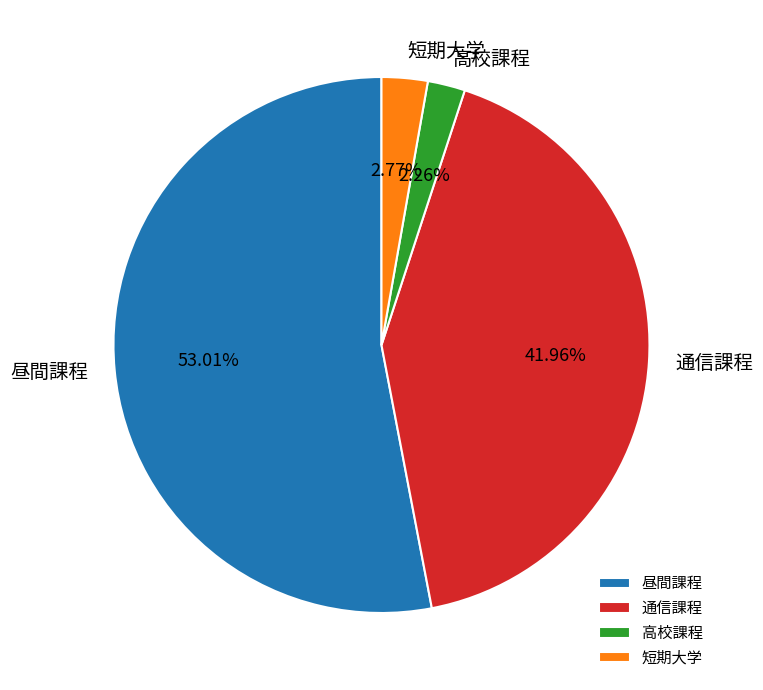

How many slices are in this pie chart?

4